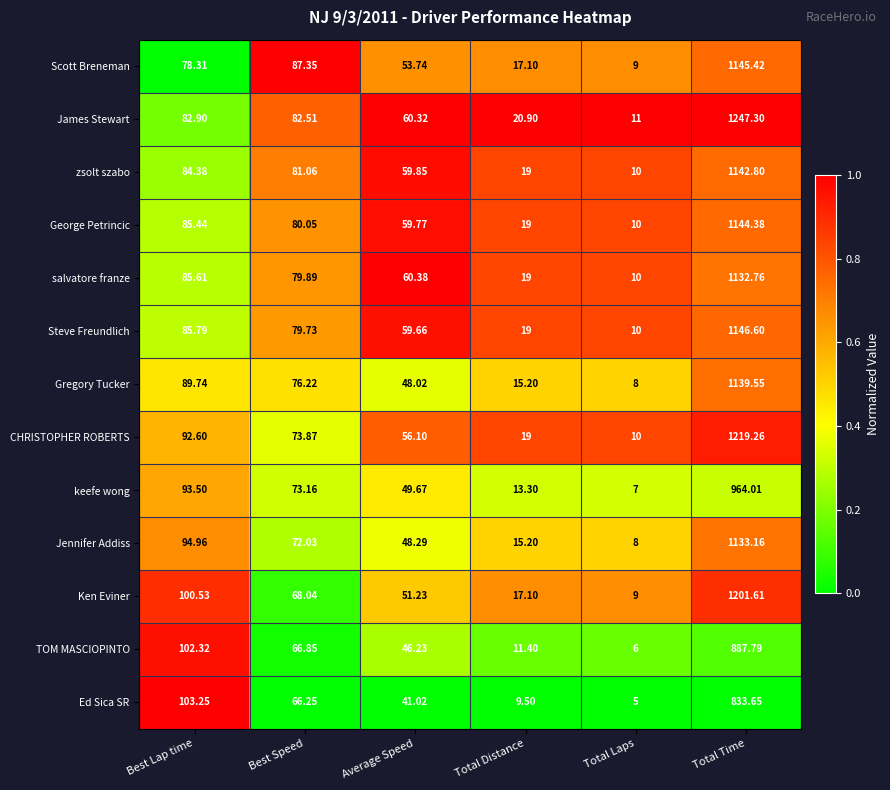

Rank the series by their maximum value, from lowest to highest.

Ed Sica SR, TOM MASCIOPINTO, keefe wong, salvatore franze, Jennifer Addiss, Gregory Tucker, zsolt szabo, George Petrincic, Scott Breneman, Steve Freundlich, Ken Eviner, CHRISTOPHER ROBERTS, James Stewart